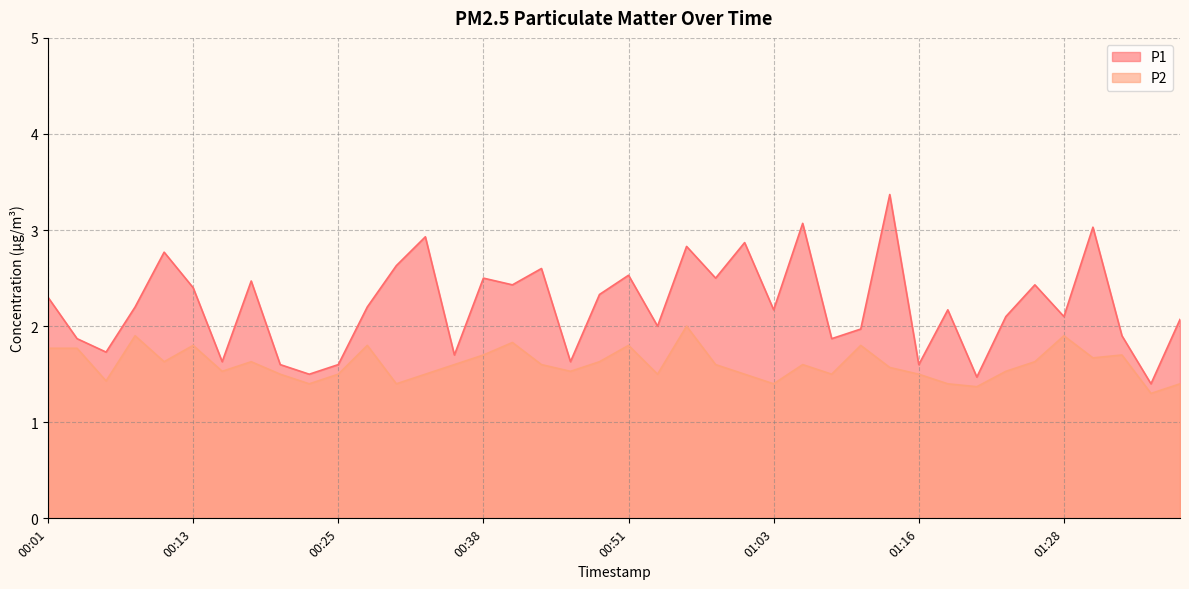

What is the label of the 9th point from the left?

00:20